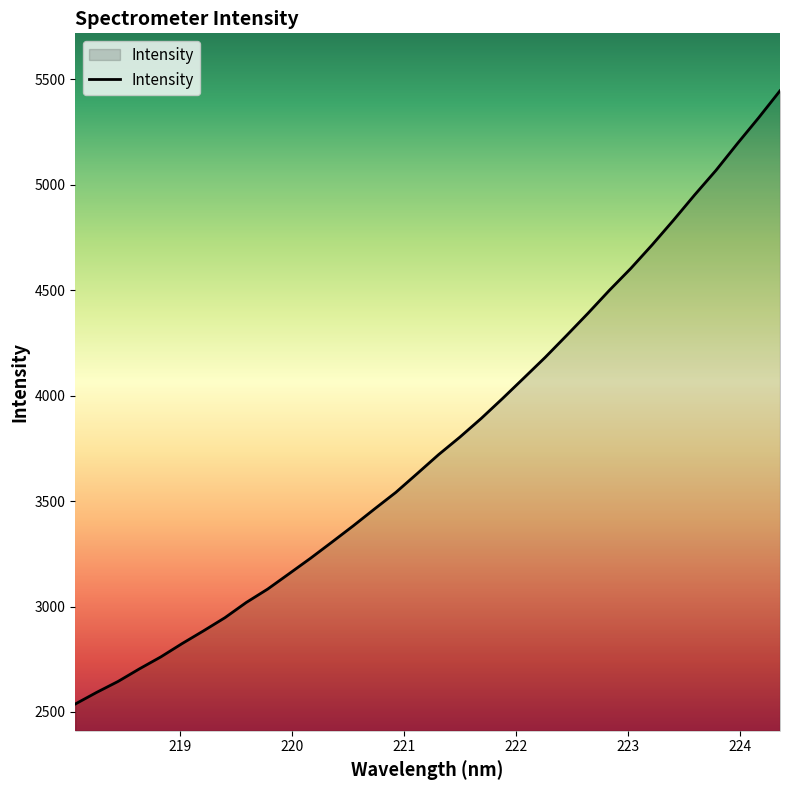

What is the difference between the maximum and minimum values?

2907.9